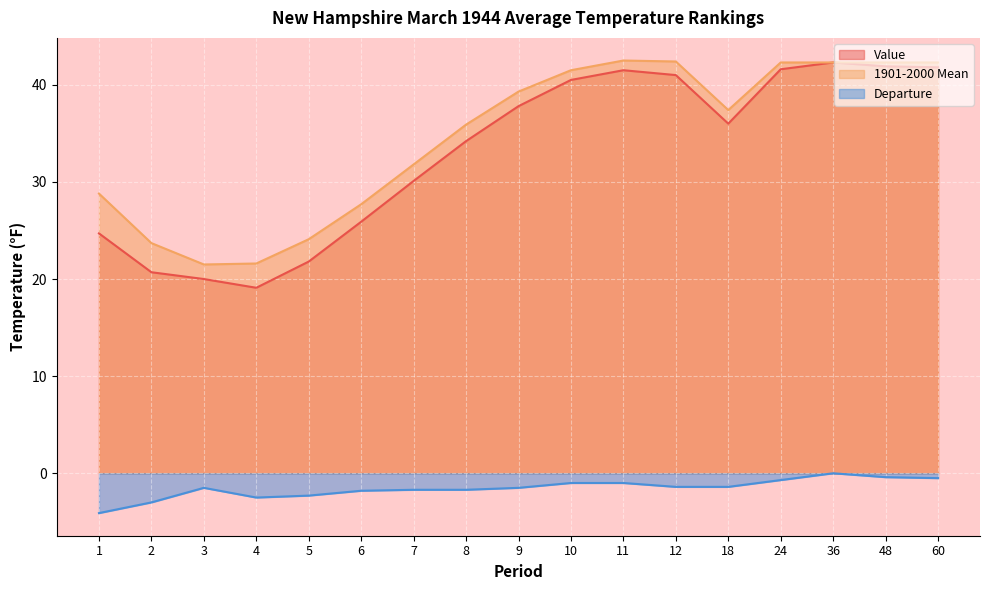

Where is the first local maximum for Departure?

3